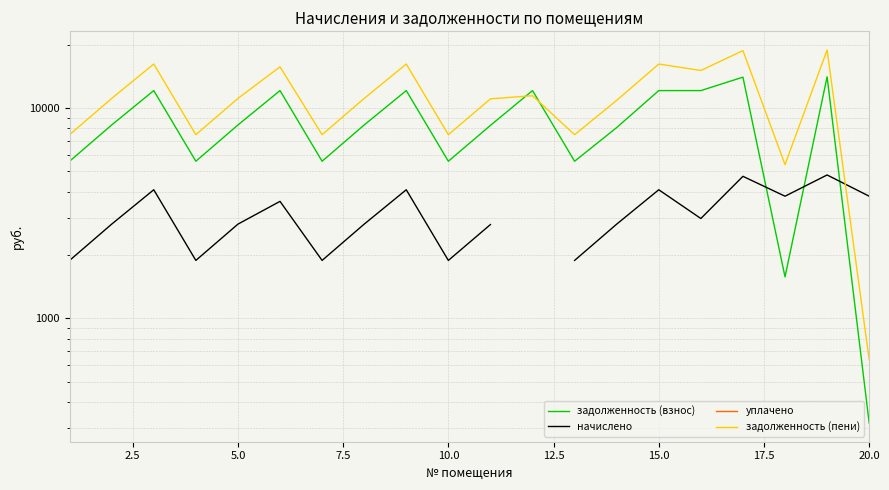

How many times do начислено and задолженность (пени) cross each other?

1